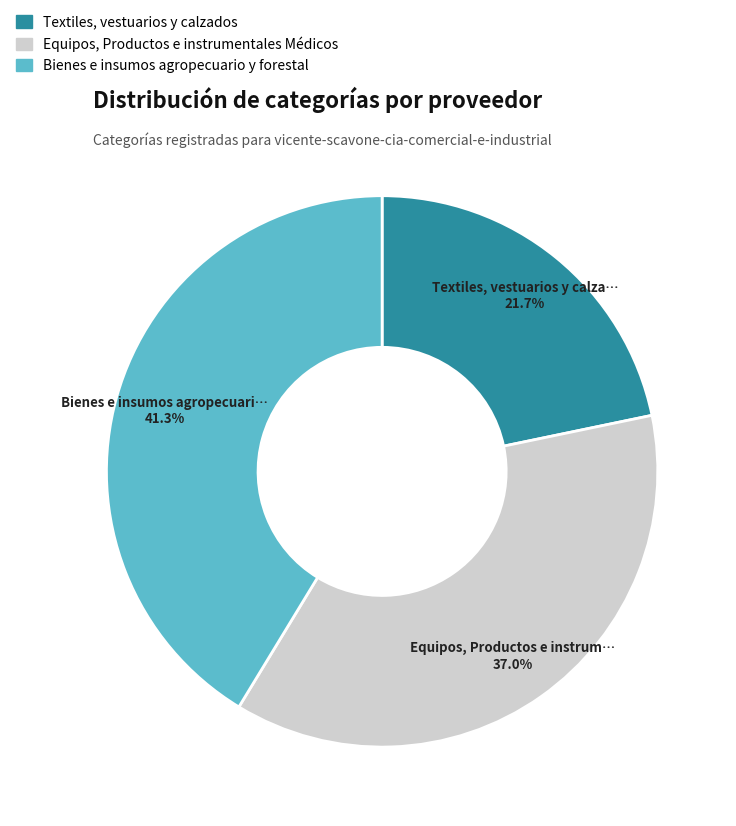

What percentage is NOT represented by Equipos, Productos e instrumentales Médicos?

63.0%